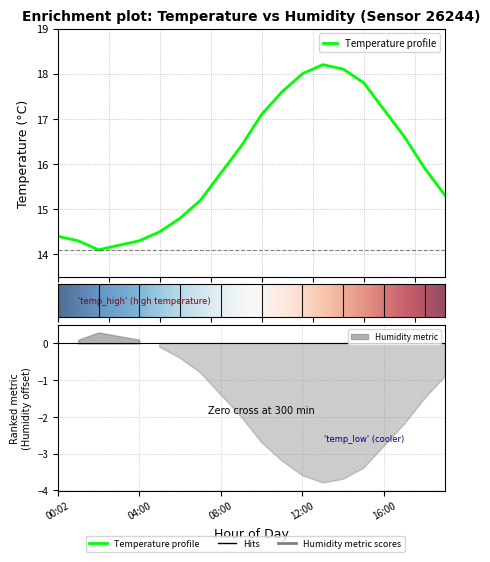

What is the sum of all values?

319.8